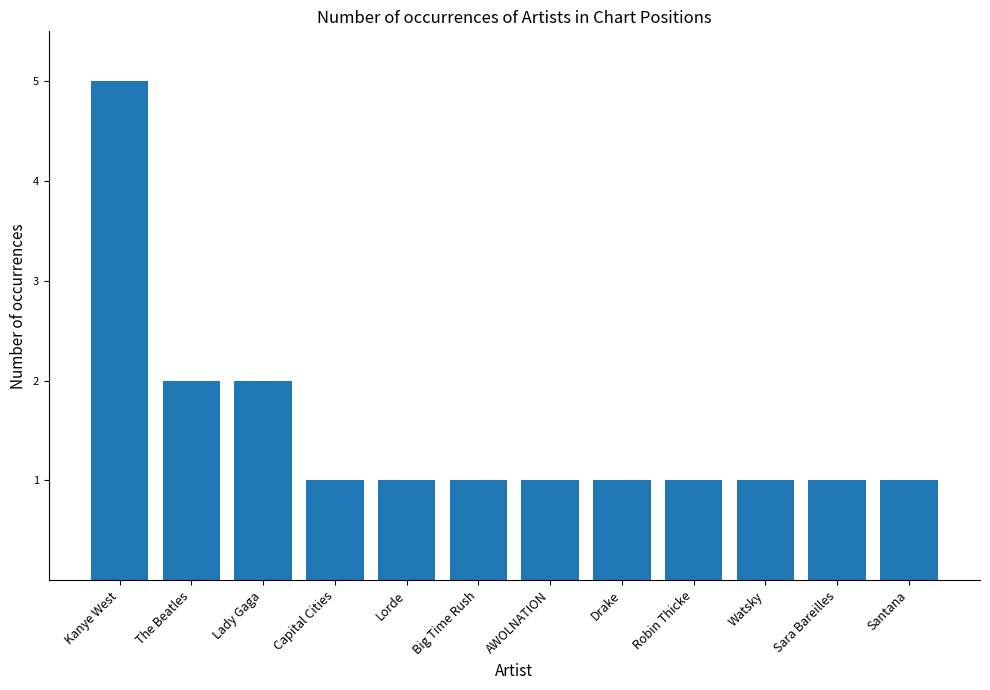

What value does the data have at Kanye West?

5